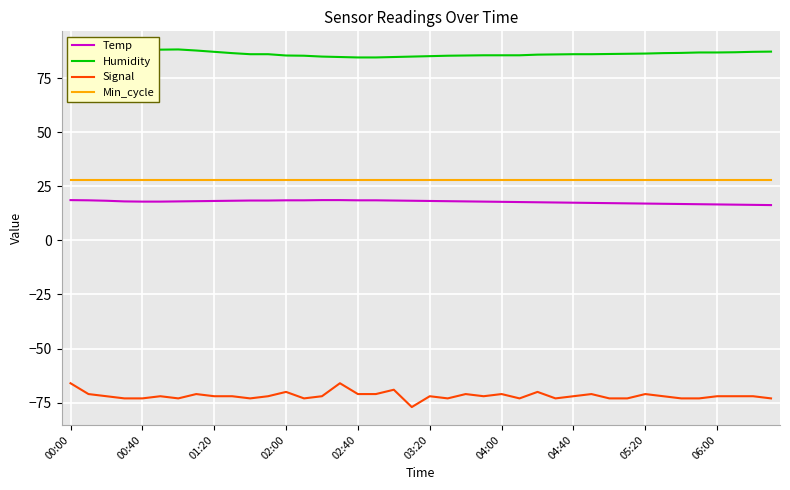

What is the minimum value for Min_cycle?

28.0